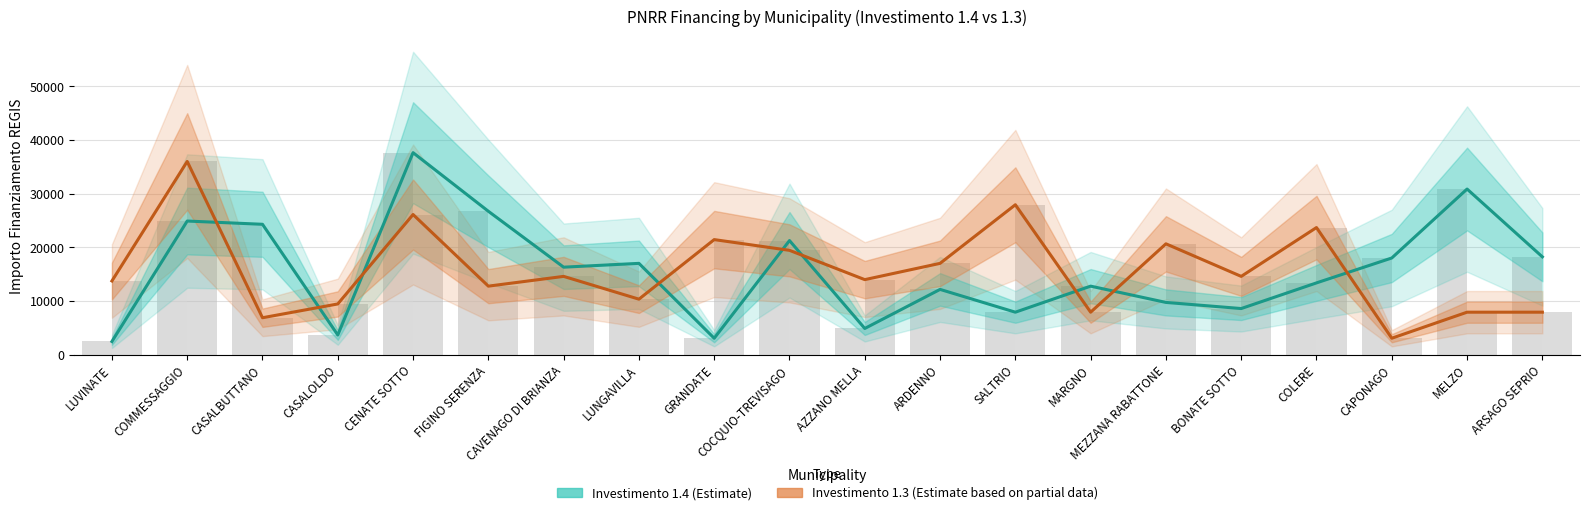

Which category has the highest value across all series?

CENATE SOTTO